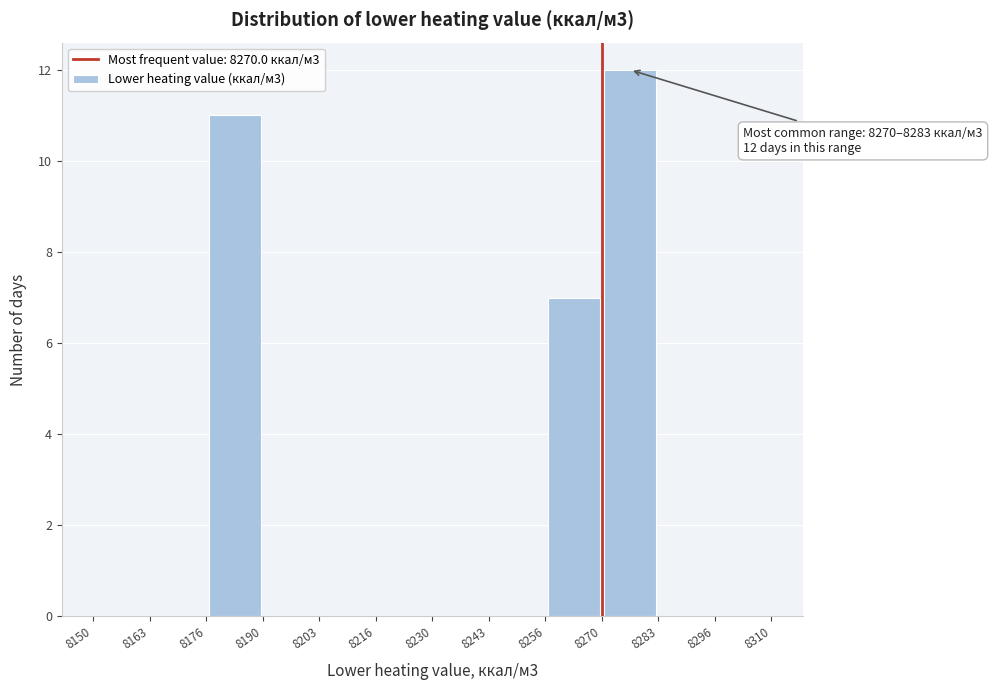

Over which range of the x-axis is the bar tallest?

8270 to 8283